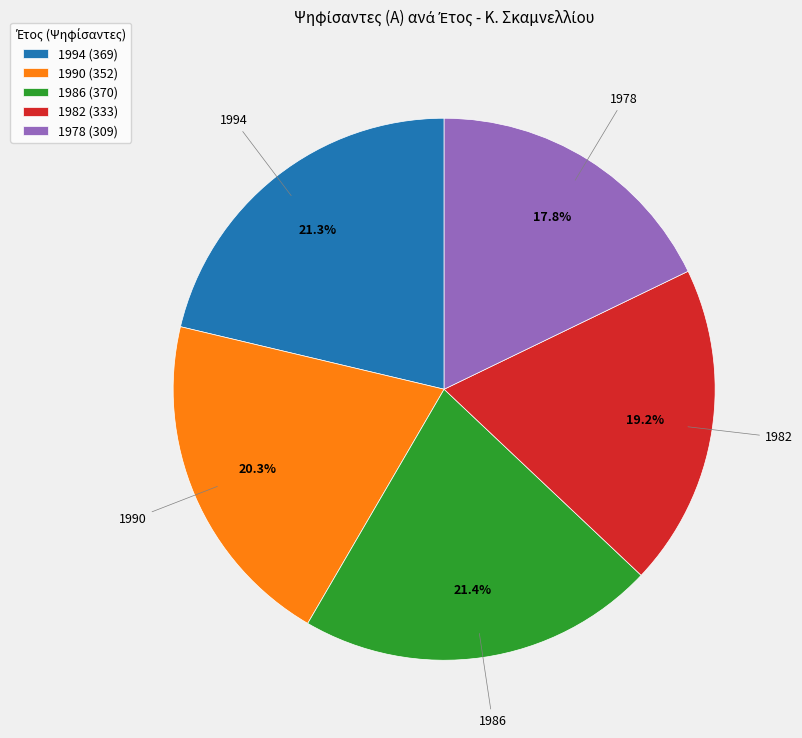

To the nearest percent, what is the combined percentage of 1982 and 1990?

40%